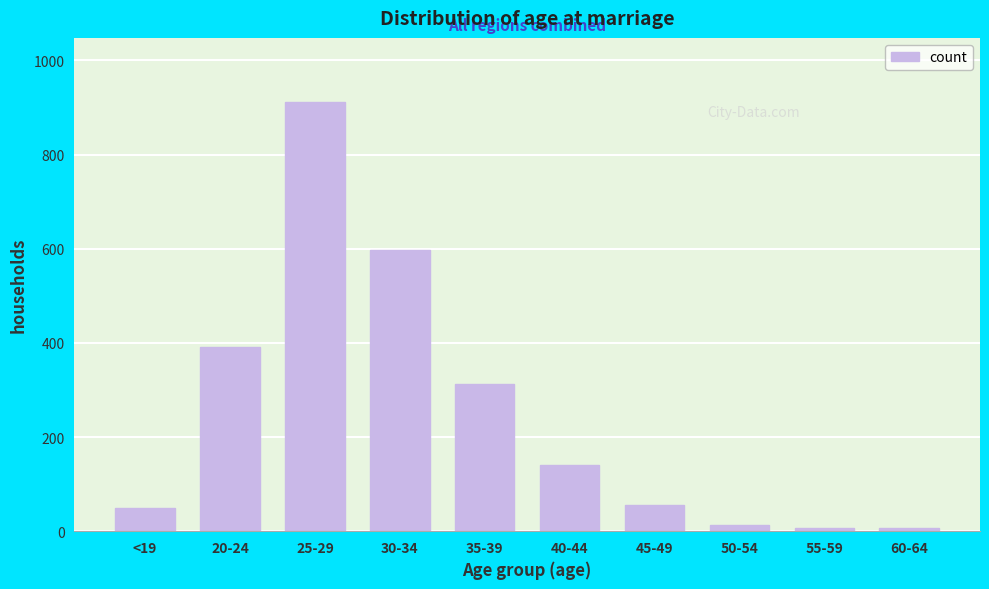

At which label is the value closest to 458?

20-24